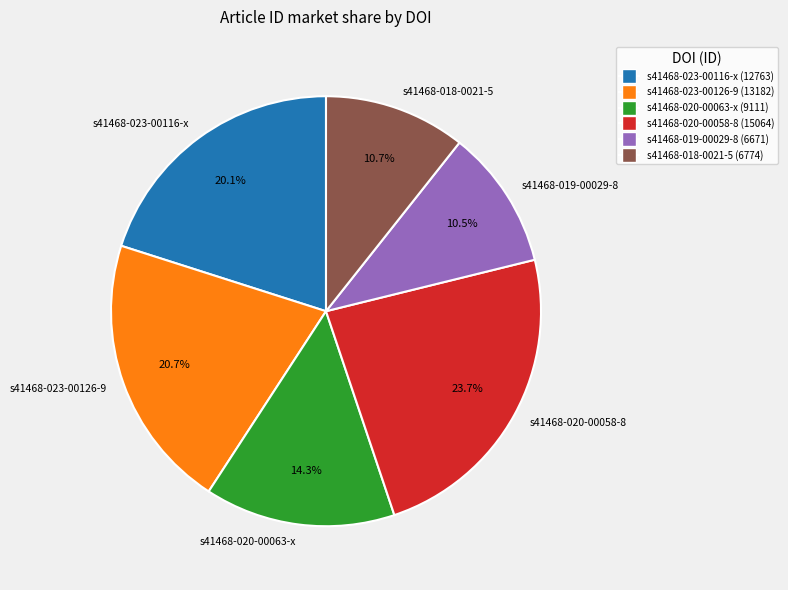

What is the largest slice in the pie chart?

s41468-020-00058-8